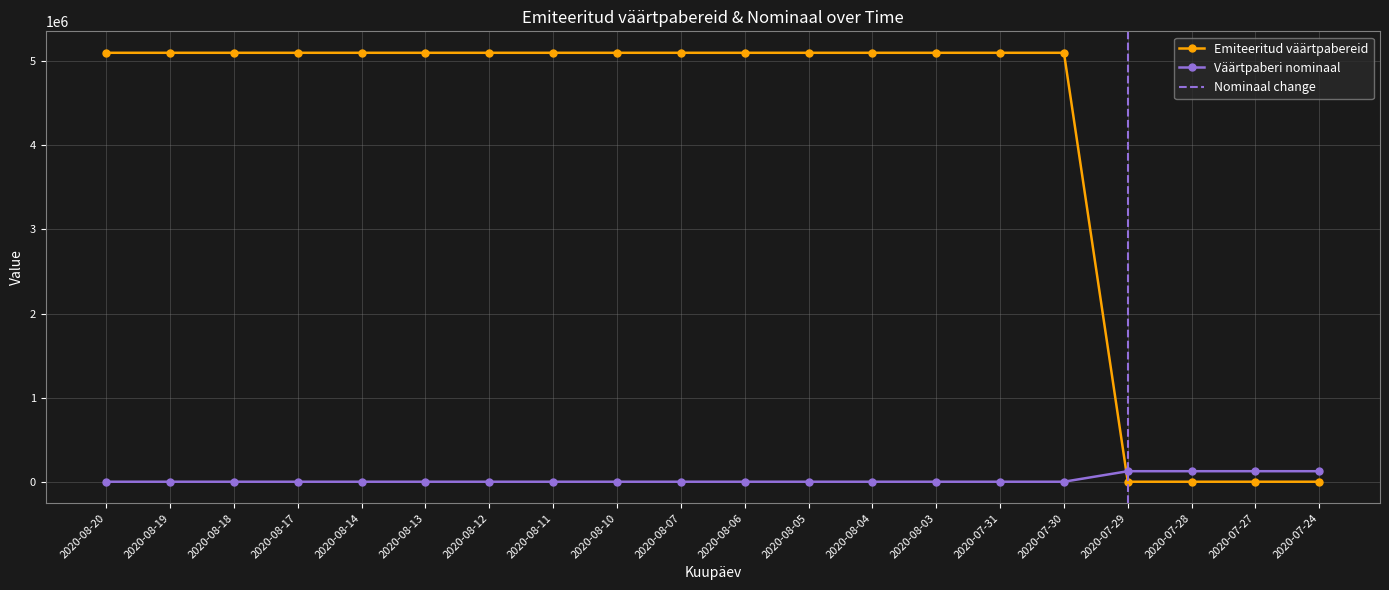

What is the difference between the Emiteeritud väärtpabereid values at 2020-07-24 and 2020-07-31?

5099920